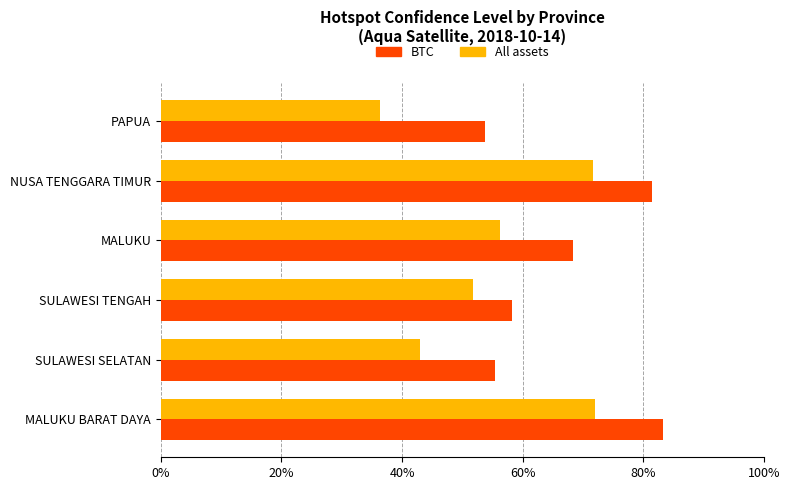

What is the difference between the second highest and second lowest values in the All assets series?

0.3